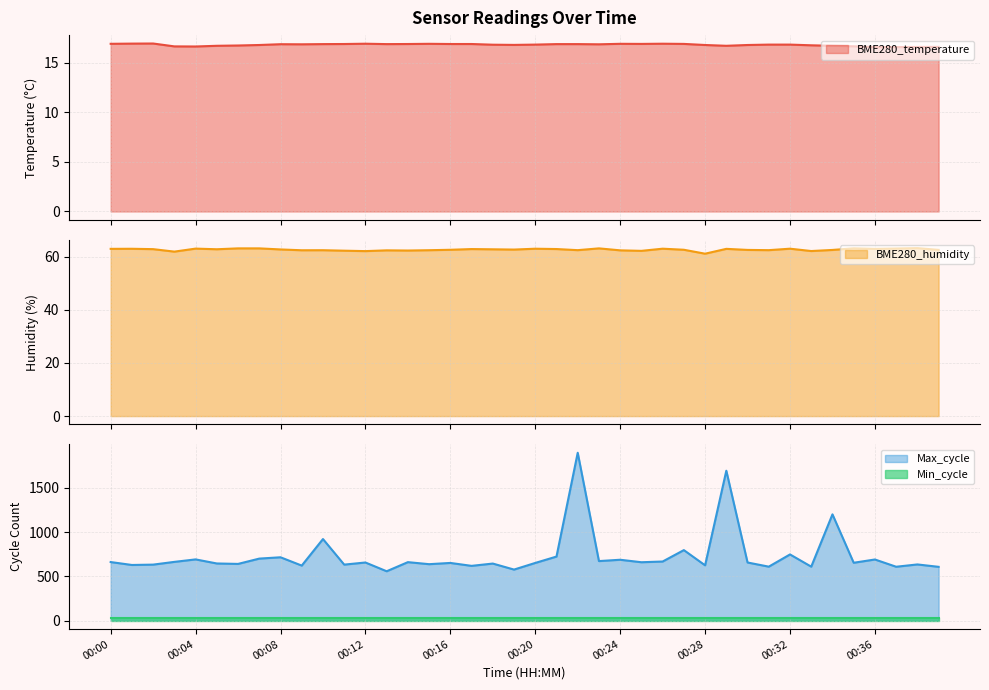

Is it true that BME280_temperature equals 16.8 at 00:32?

True